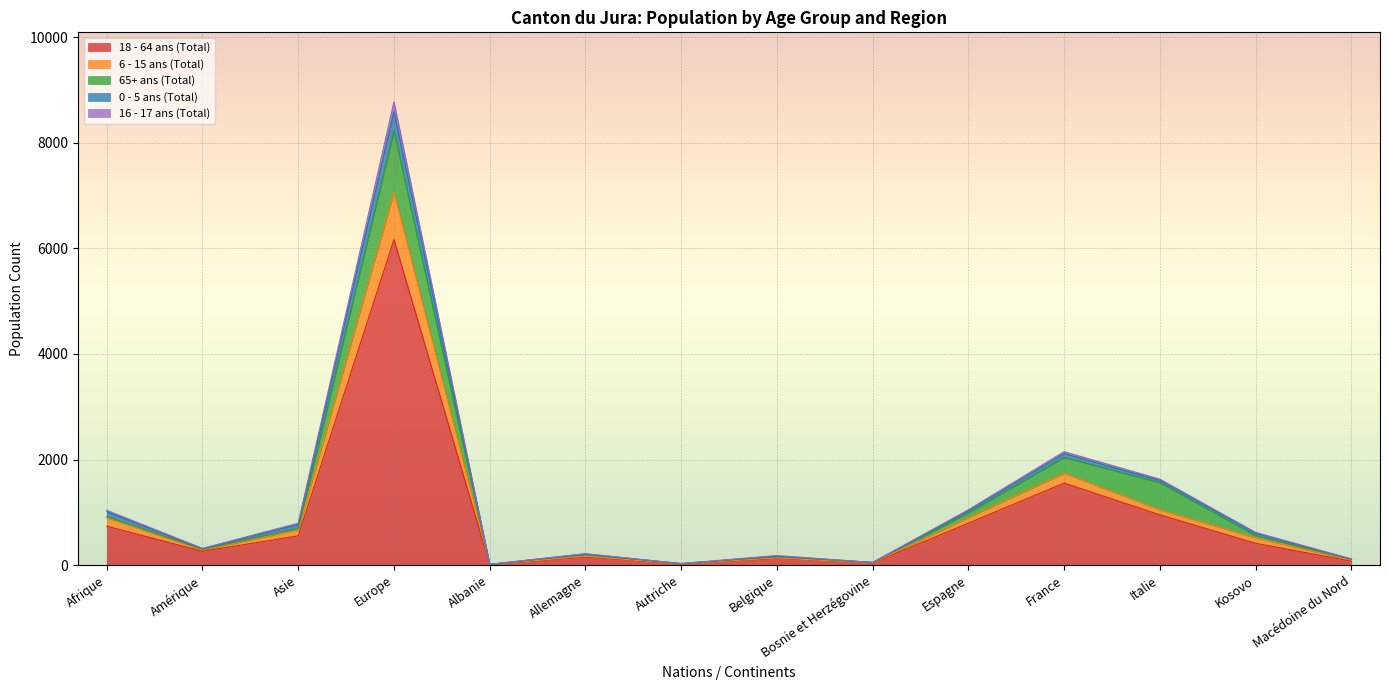

True or false: 18 - 64 ans (Total) and 16 - 17 ans (Total) cross at least once.

False